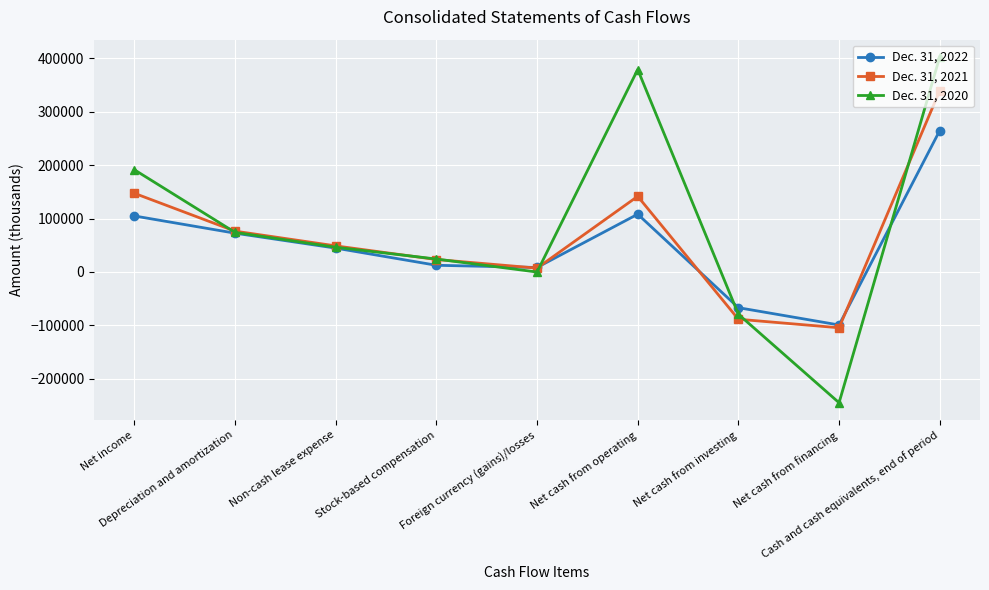

How many values in the Dec. 31, 2021 series are below 48704?

4